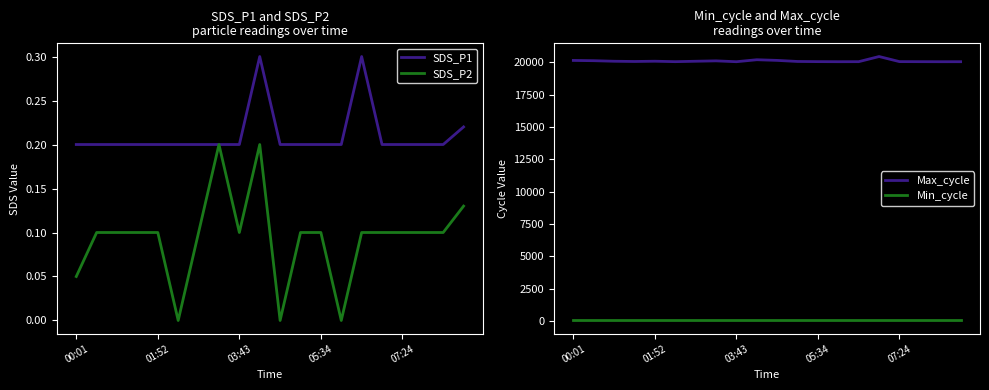

At how many categories does at least one series exceed 667?

20